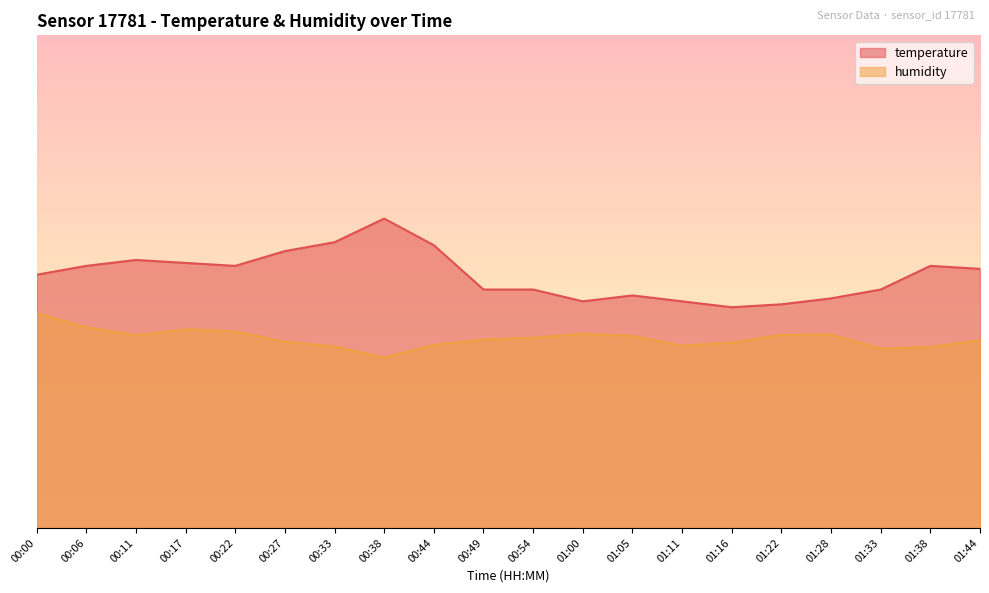

Where is temperature nearest to the value 53?

00:06